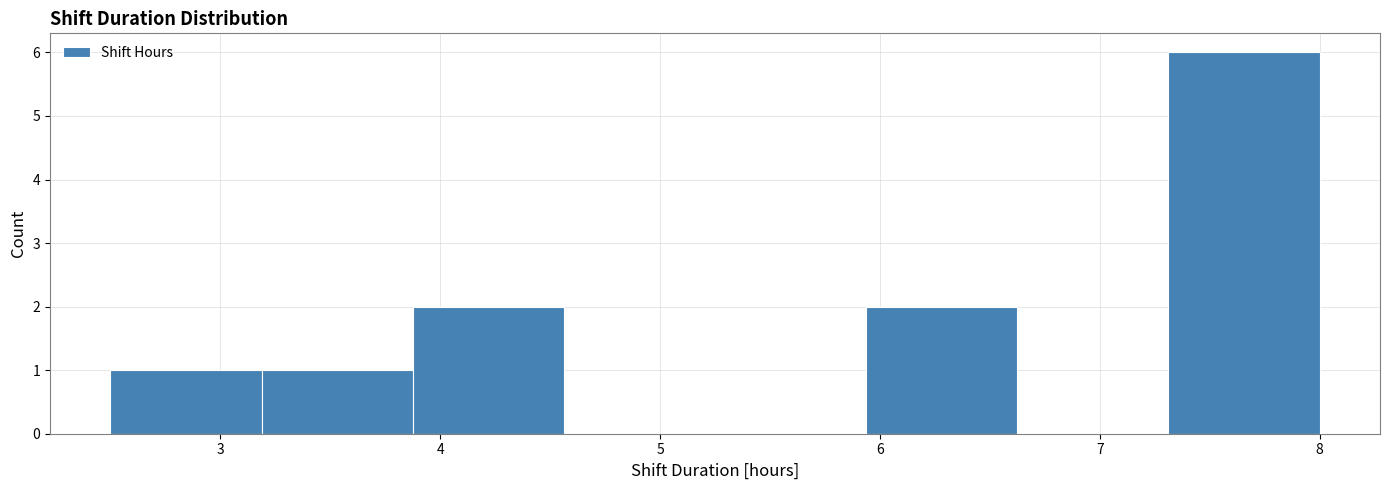

What is the height of the bar covering 5.9 to 6.6 on the x-axis? Neither the bar edges nor the heights are printed on the chart, so give them approximately, as read against the axes.

2